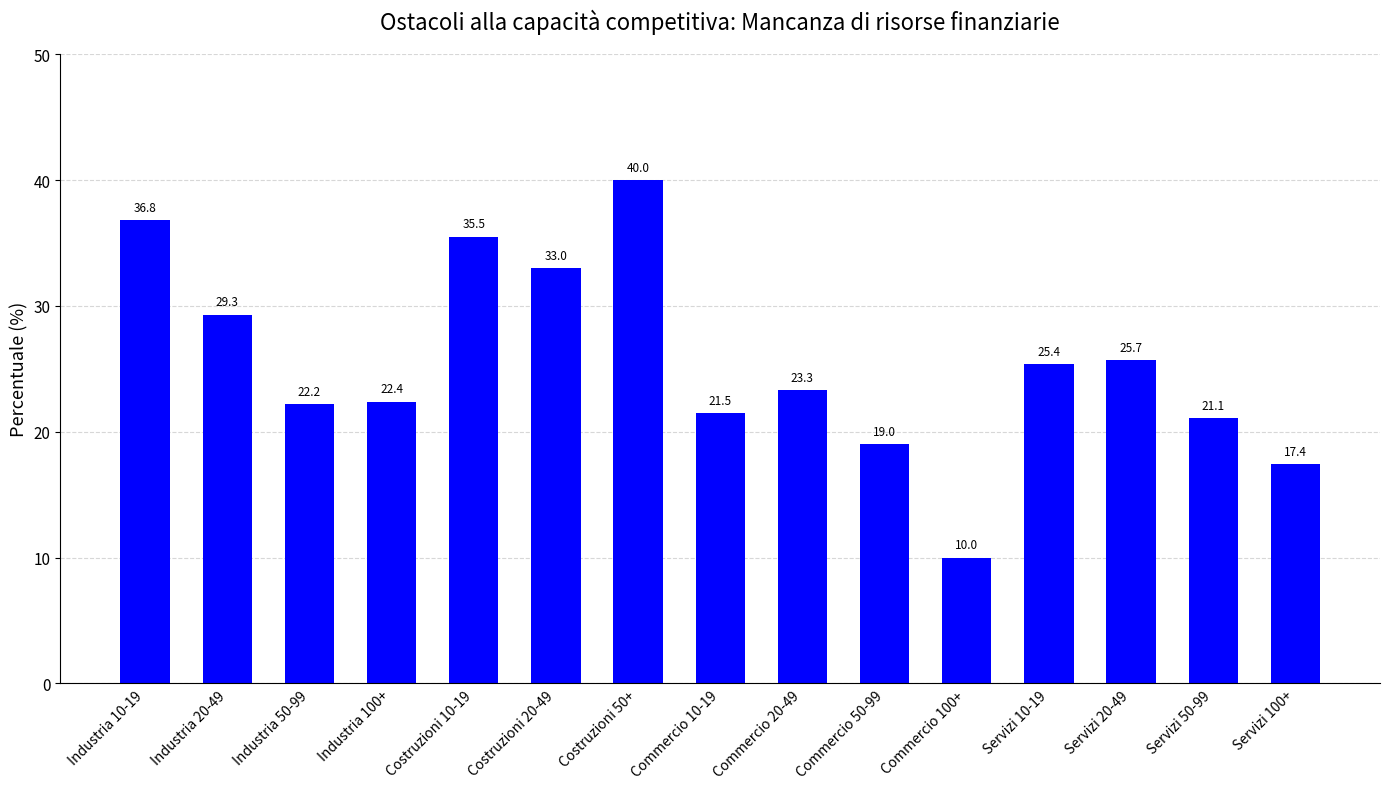

What is the sum of the values at Commercio 50-99 and Commercio 100+?

29.0